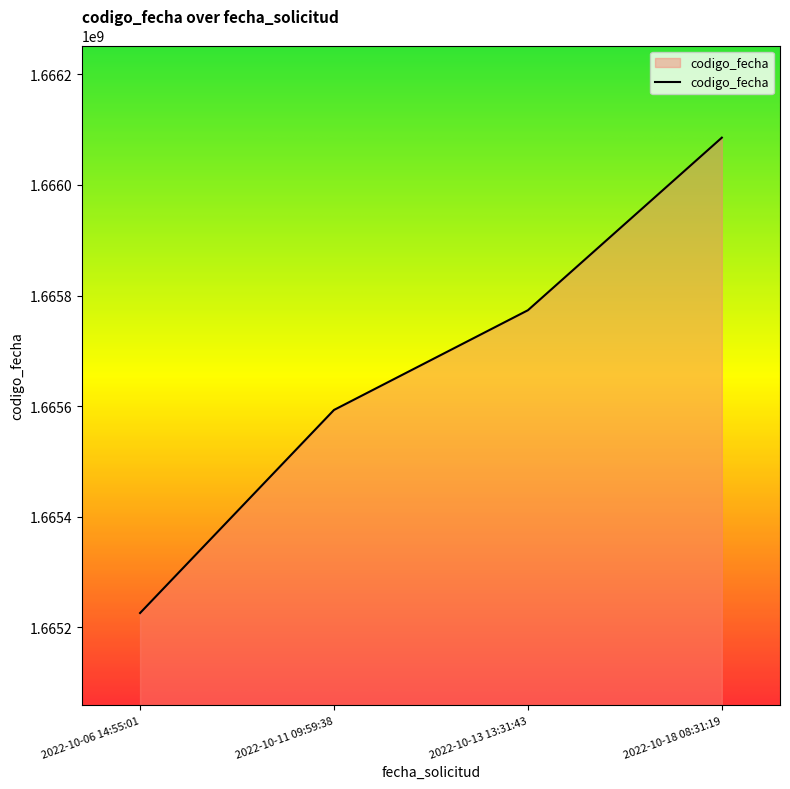

List the labels in order of value, smallest first.

2022-10-06 14:55:01, 2022-10-11 09:59:38, 2022-10-13 13:31:43, 2022-10-18 08:31:19